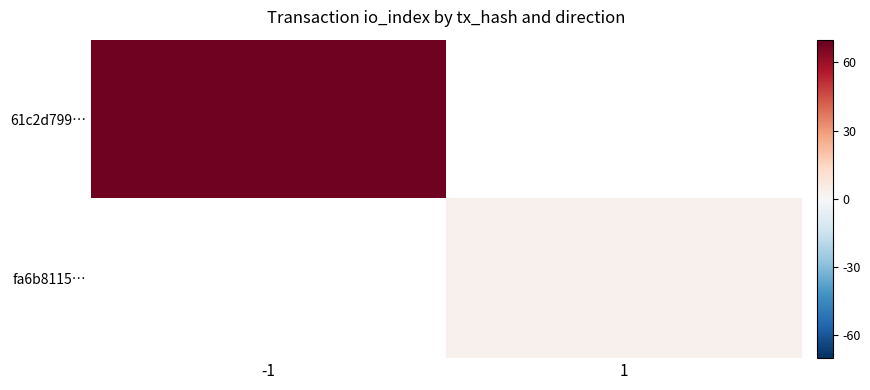

At how many categories does at least one series exceed 15?

1